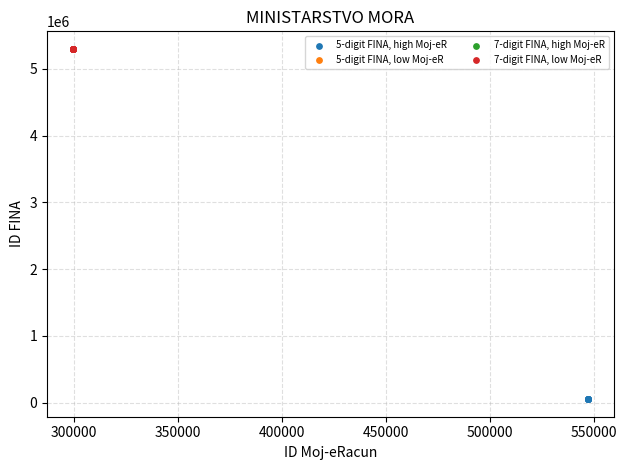

Which series reaches the maximum Y coordinate?

7-digit FINA, low Moj-eR